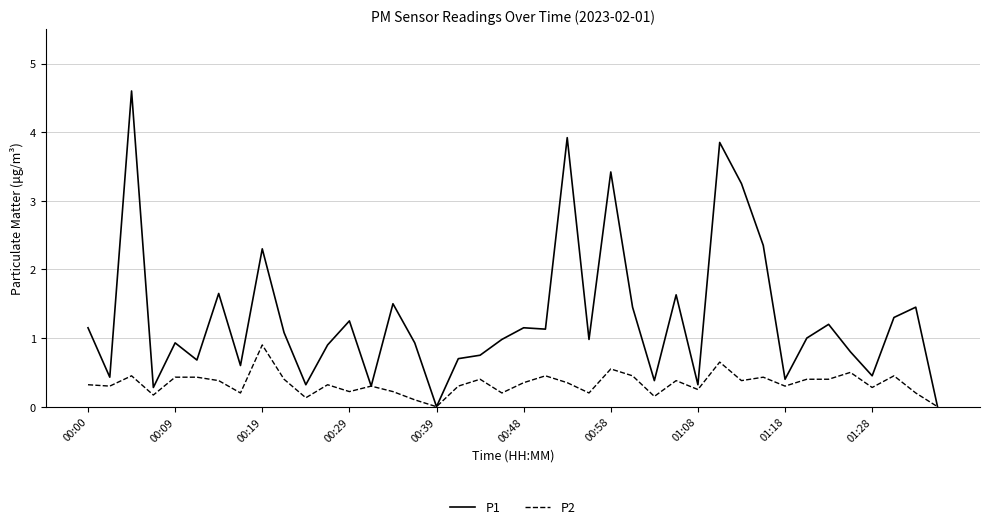

Which series has the largest total across all categories?

P1